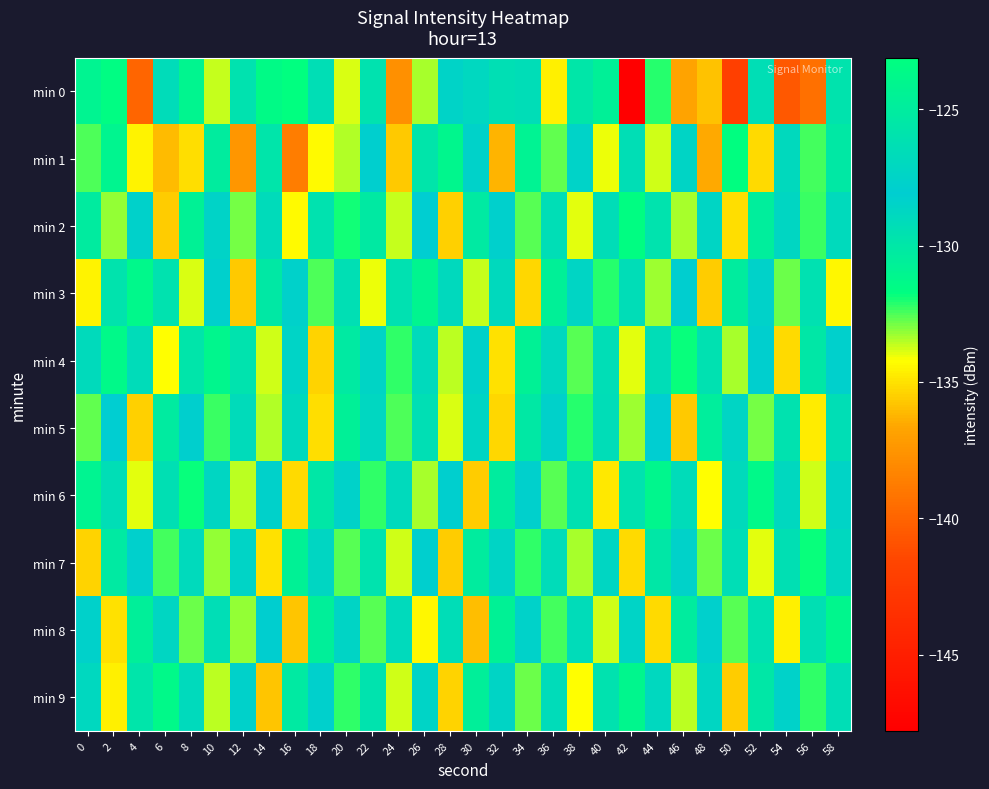

What is the total value across all series at 20?

-1306.2